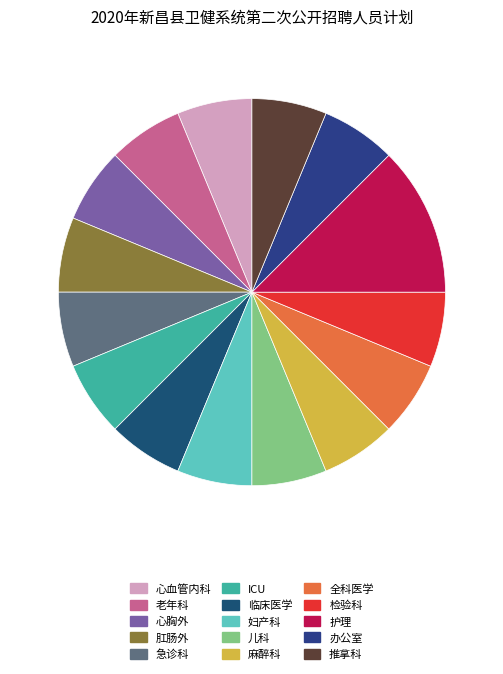

What is the ratio of the value at 心胸外 to the value at 护理?

0.5